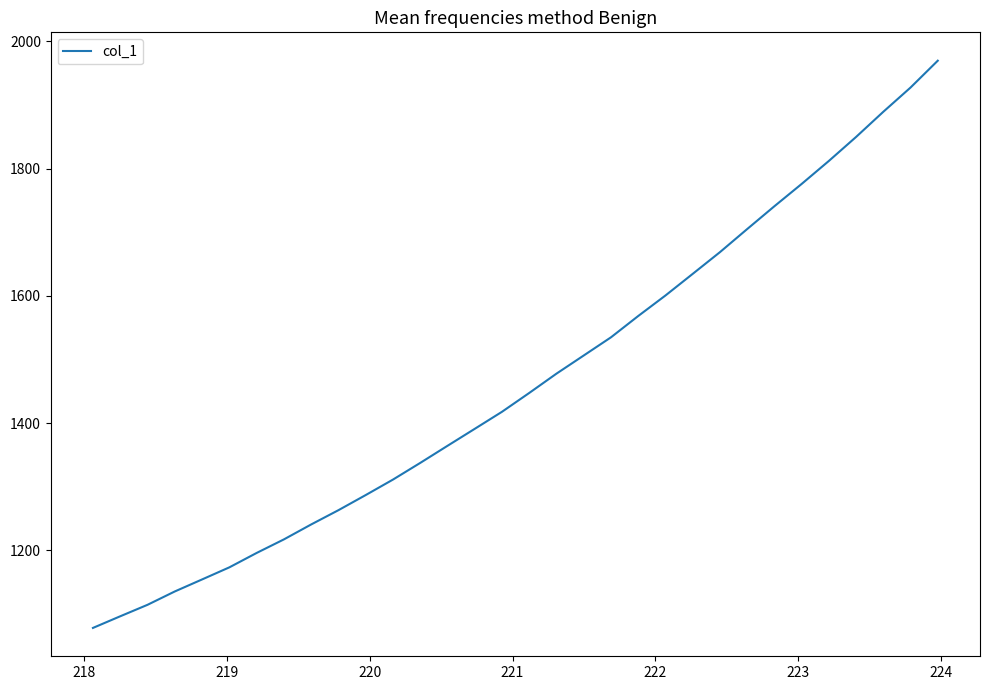

What is the difference between the maximum and minimum values?

891.7